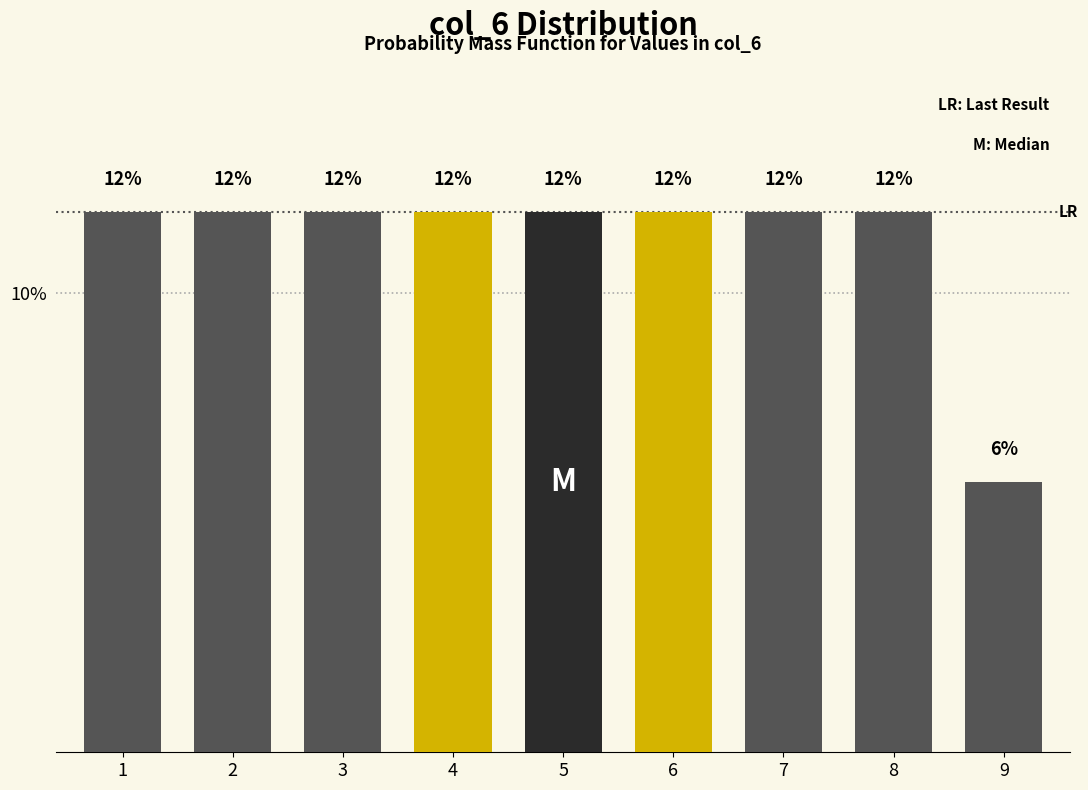

Are the bars horizontal?

No